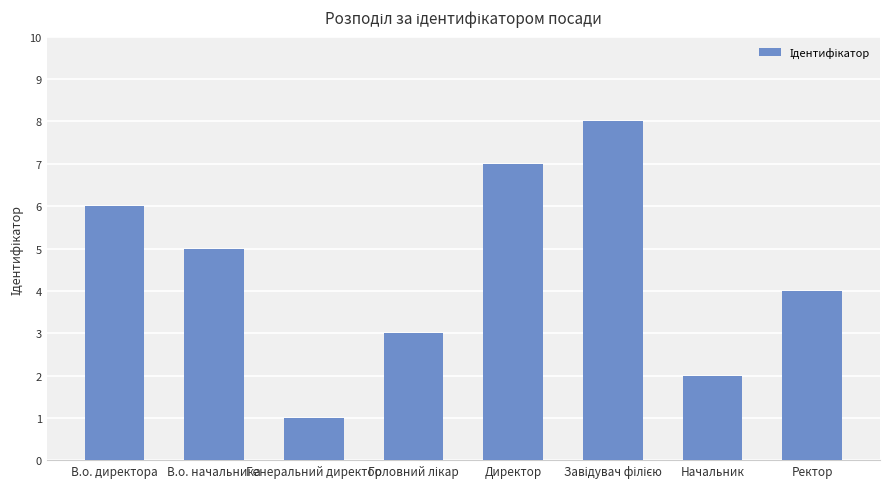

Count the number of data series in this chart.

1